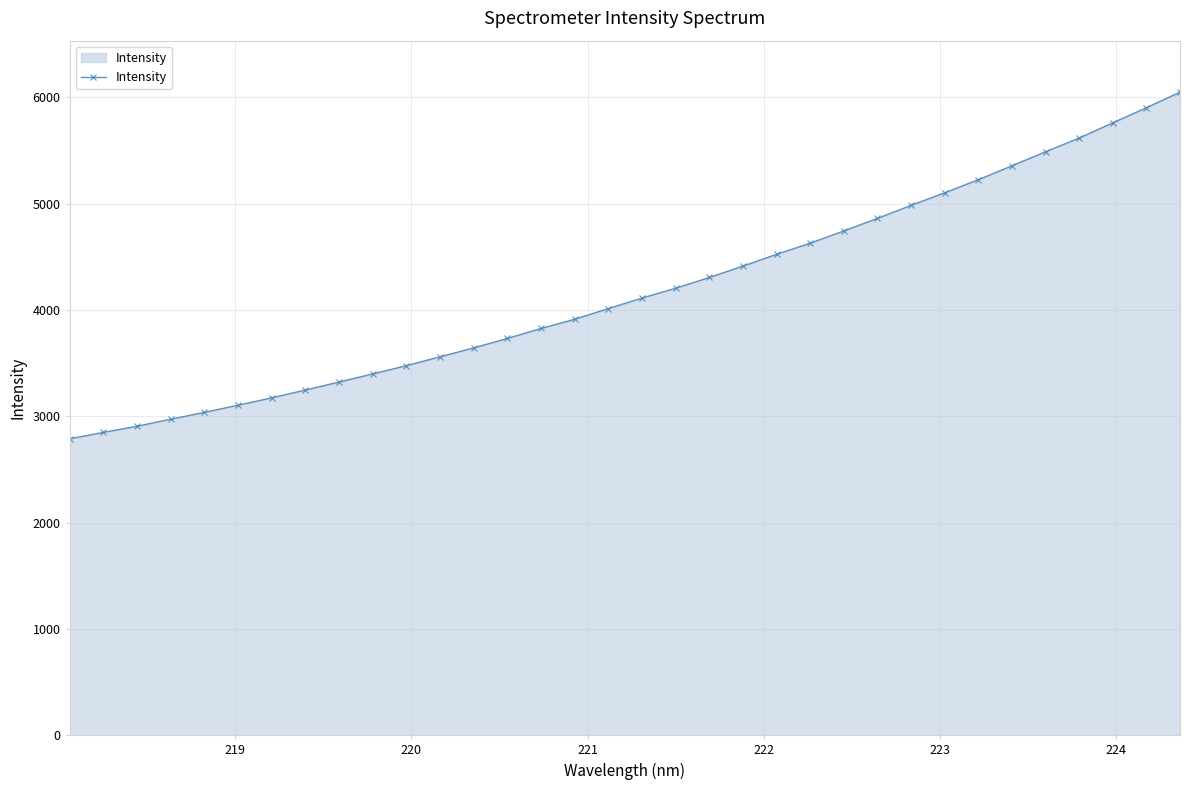

How many data points are above 4111?

17